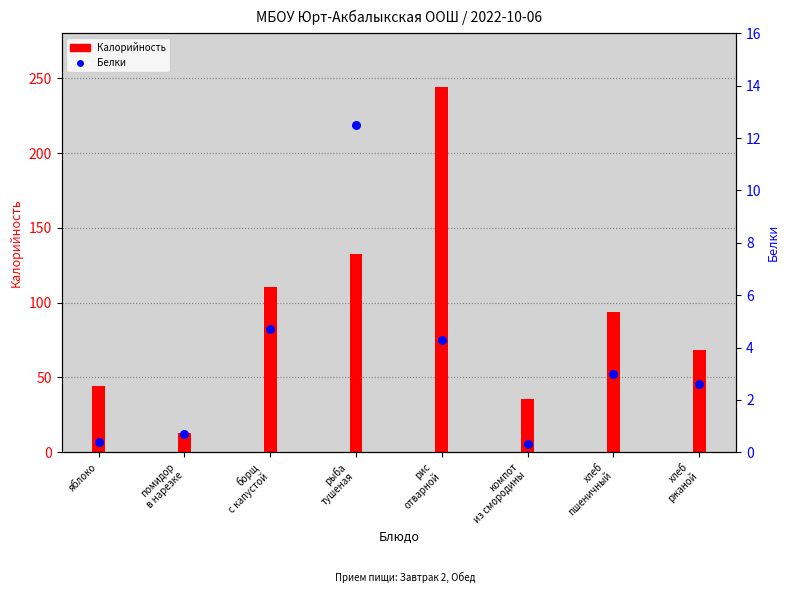

Which series reaches the maximum Y coordinate?

Калорийность